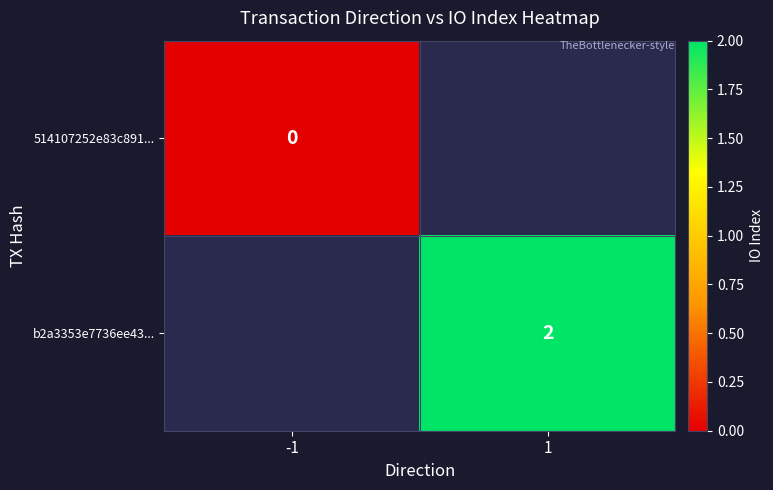

Is the value of 514107252e83c891... at -1 greater than the value of b2a3353e7736ee43... at 1?

No